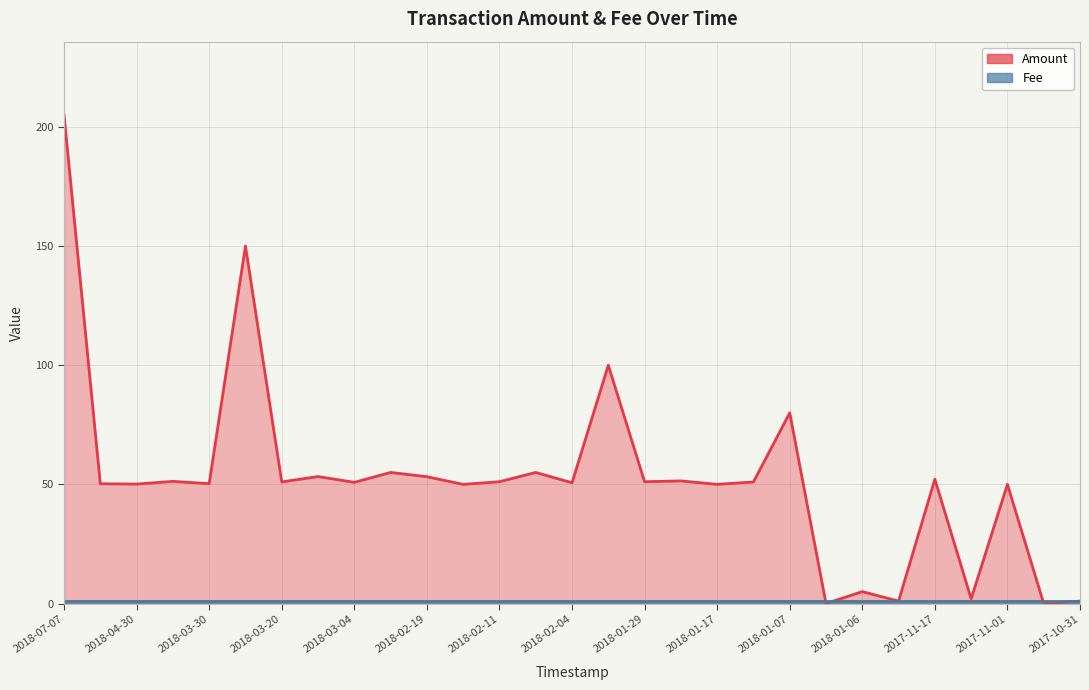

Where is the first local maximum?

2018-04-08